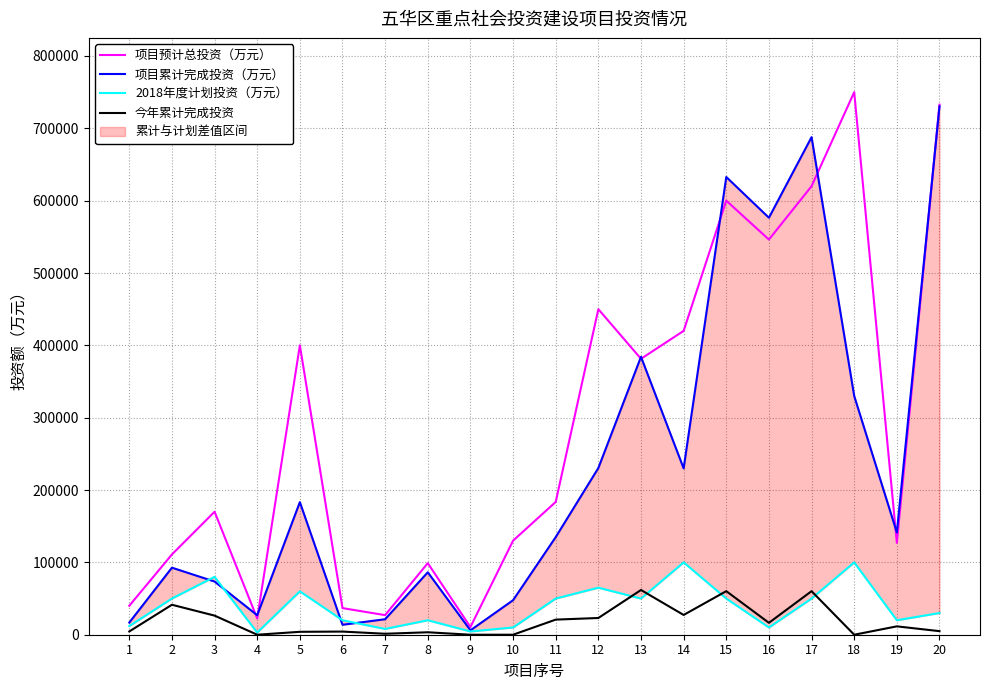

What is the spread (max minus min) of values at 1?

35483